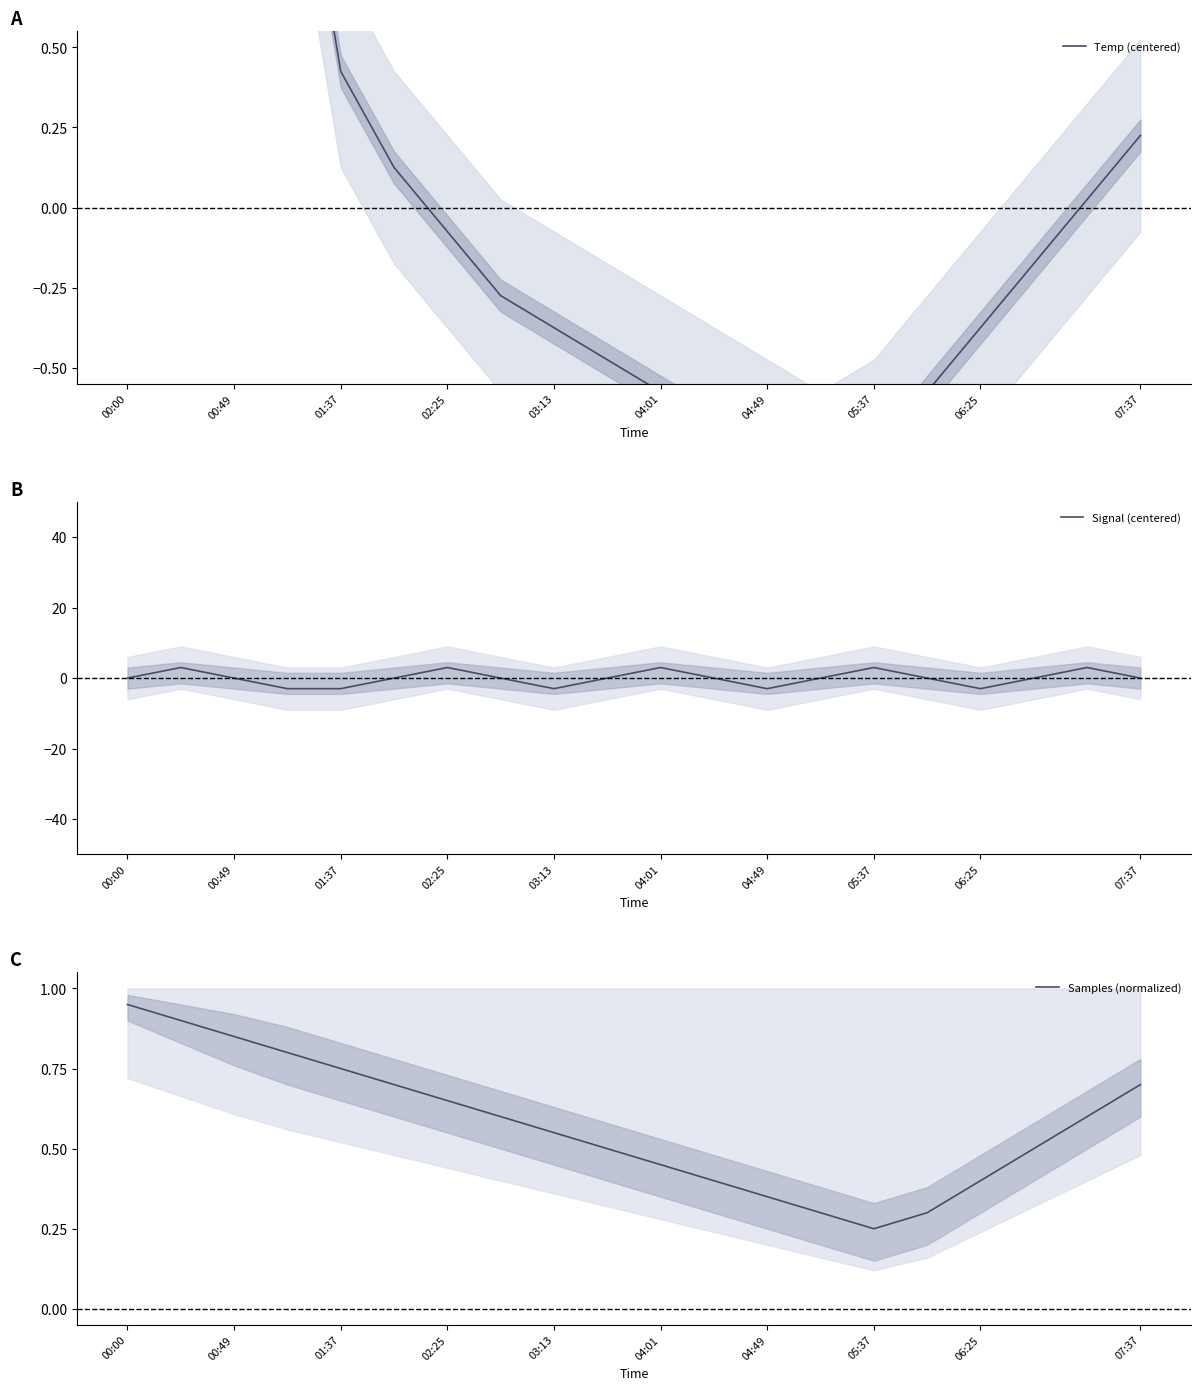

How many values in the Temp (centered) series are below 0?

12